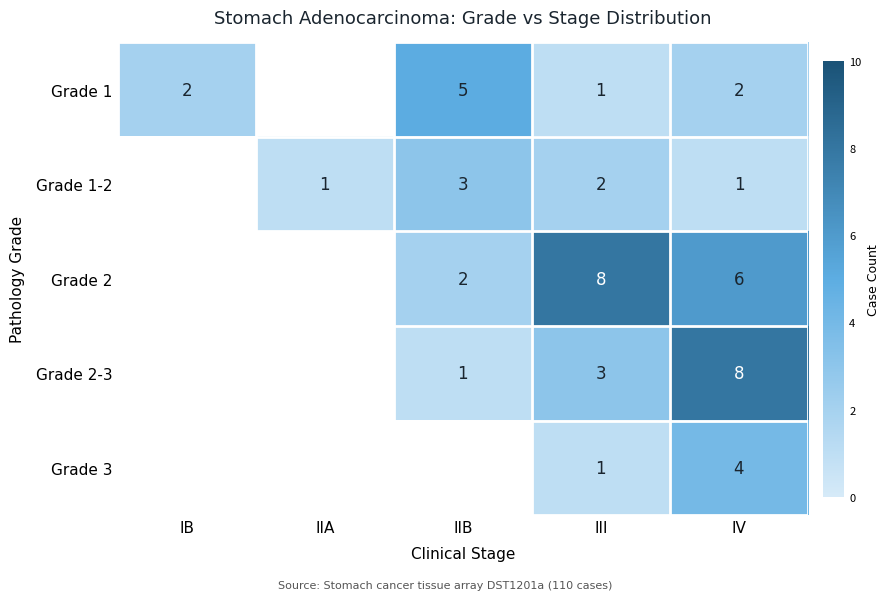

How many categories are shown in the chart?

5